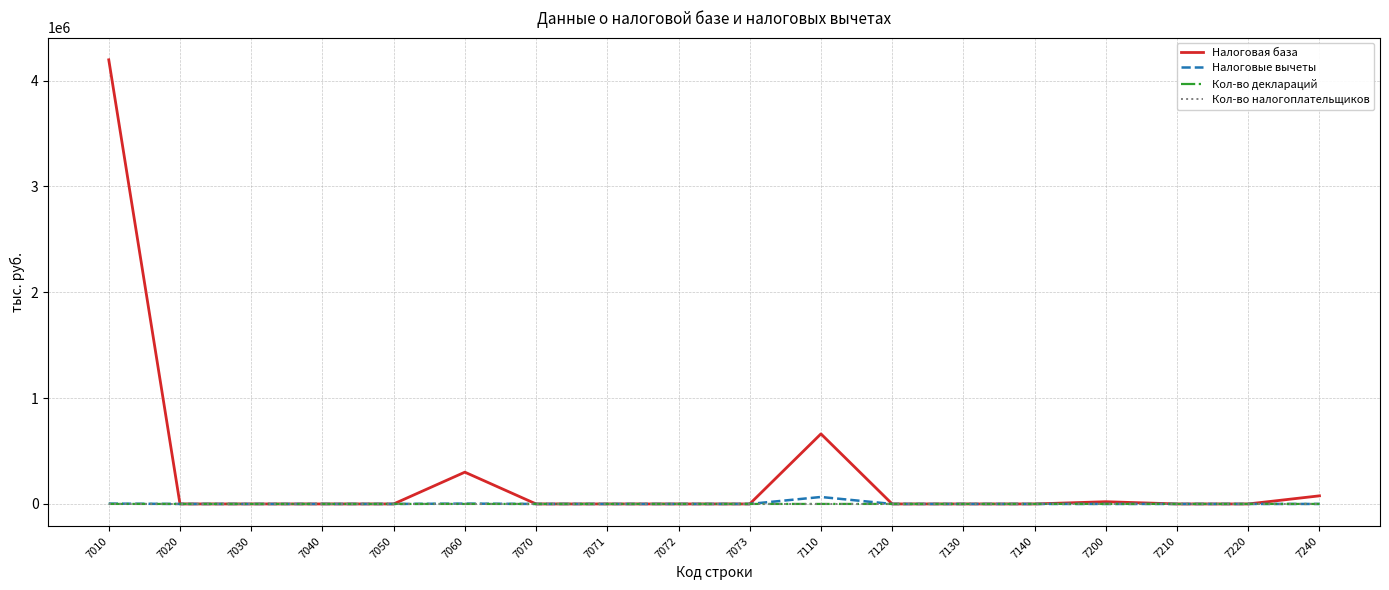

At which category is the sum across all series the highest?

7010